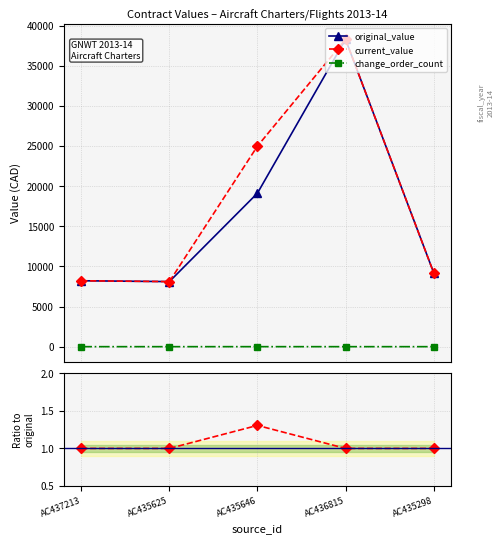

At which label does original_value first exceed 9238?

AC435646